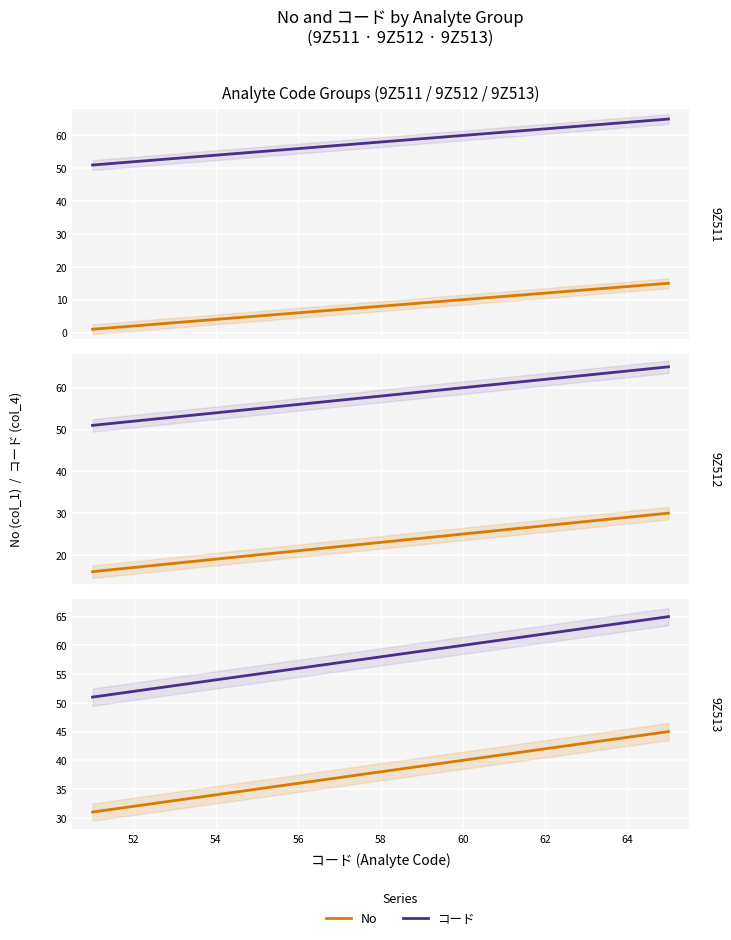

What value does the コード series have at 62, to the nearest 5?

60